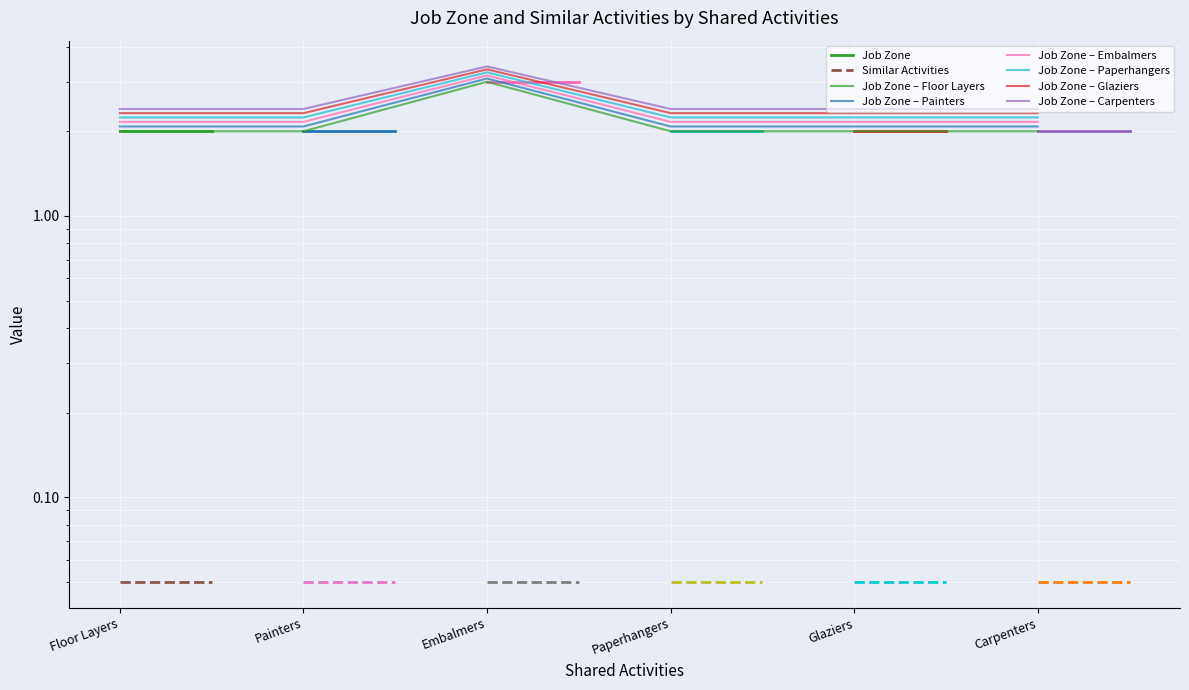

True or false: the data has more than 0 interior local peaks.

True